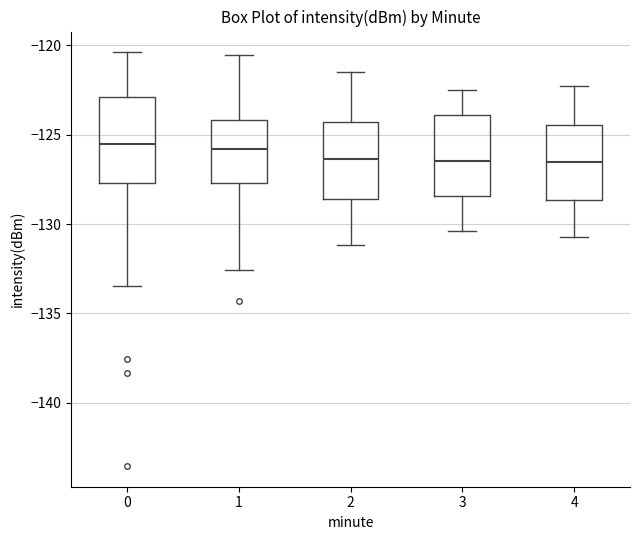

Reading left to right, transcribe this box plot: for each box, give where its median line is, the range the box spans, and where its two whiskers end, as read against the y-axis. The values are not printed on the chart, so give them approximately, as read against the axis.

0: median -125.5, box -127.5 to -123.0, whiskers -133.5 to -120.5
1: median -126.0, box -127.5 to -124.0, whiskers -132.5 to -120.5
2: median -126.5, box -128.5 to -124.5, whiskers -131.0 to -121.5
3: median -126.5, box -128.5 to -124.0, whiskers -130.5 to -122.5
4: median -126.5, box -128.5 to -124.5, whiskers -130.5 to -122.5